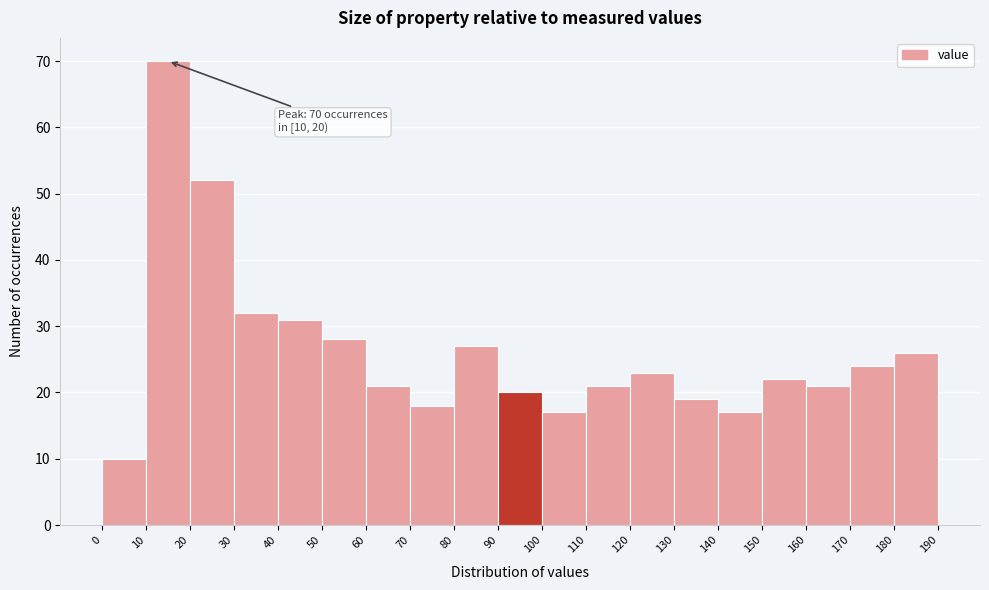

Which range on the x-axis has the tallest bar?

10 to 20